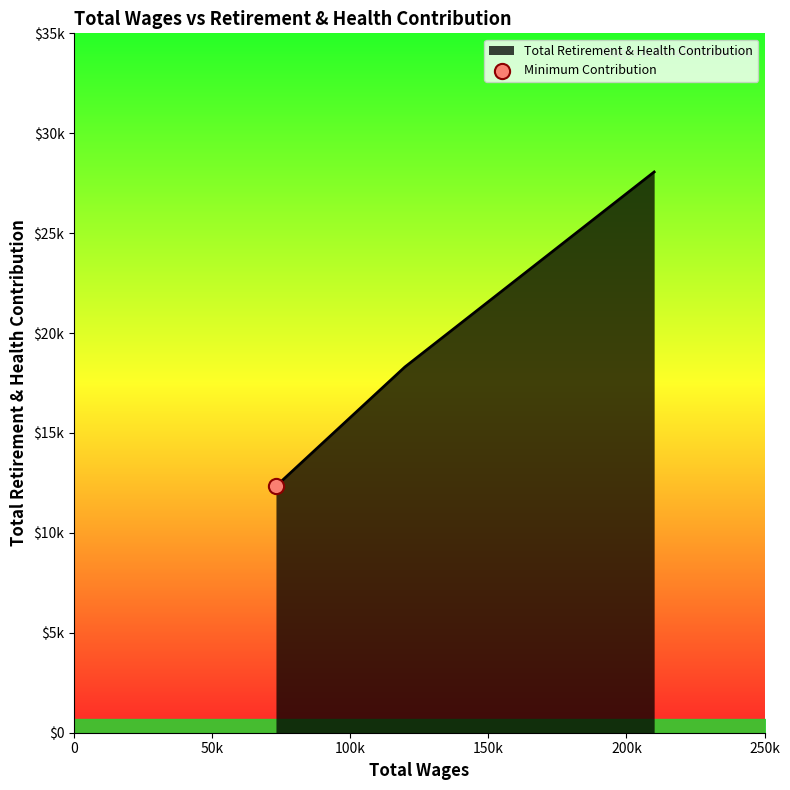

What is the ratio of the value at 210019.0 to the value at 119762.0?

1.5